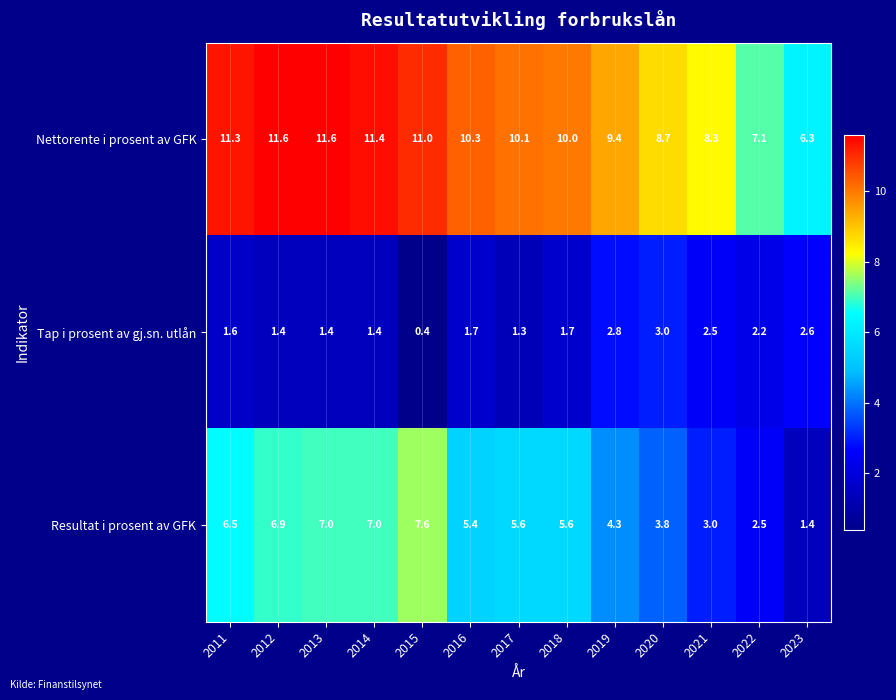

What is the difference between the Resultat i prosent av GFK values at 2022 and 2020?

1.3